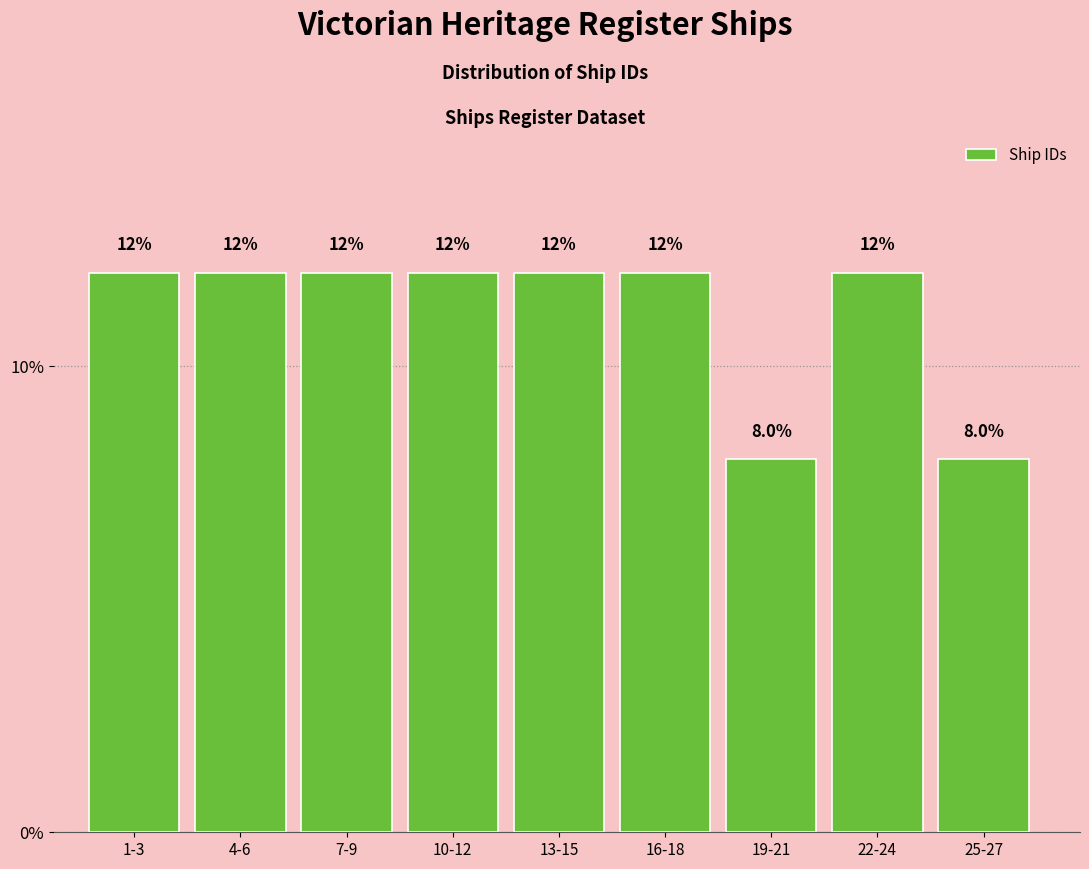

Reading left to right, extract all data points from this chart.

12	12	12	12	12	12	8	12	8